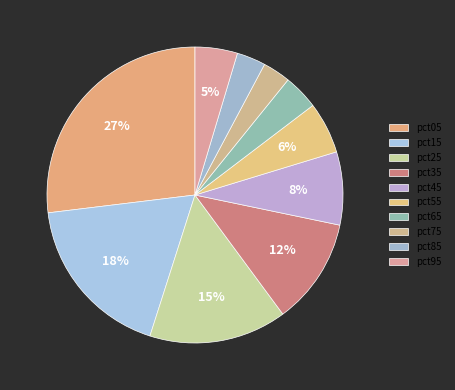

Count the number of slices in the pie.

10